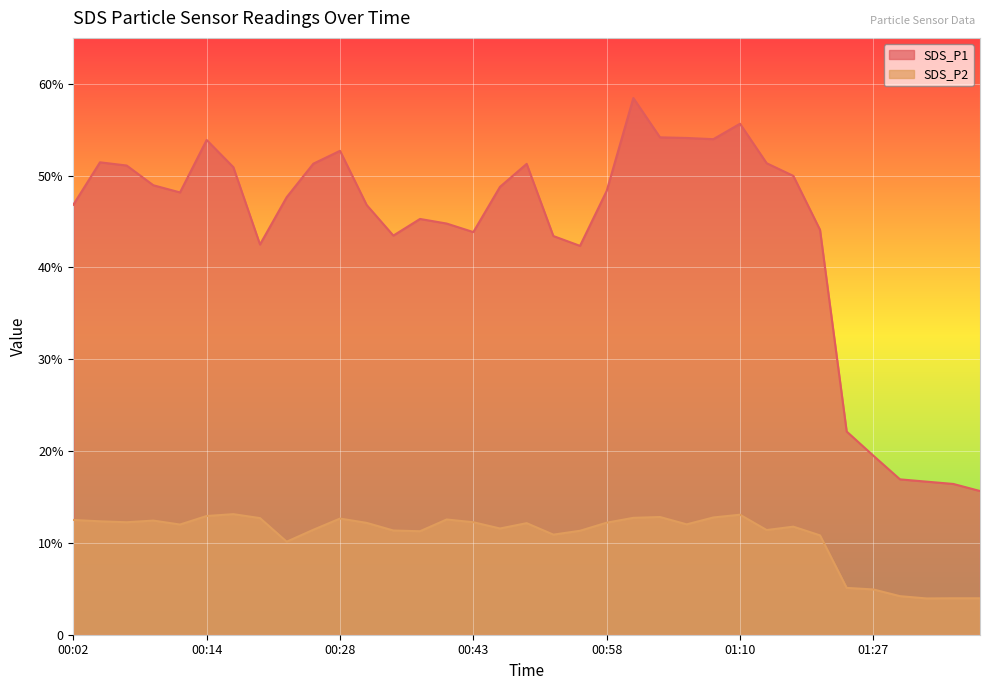

What position from the right is 01:20?

7